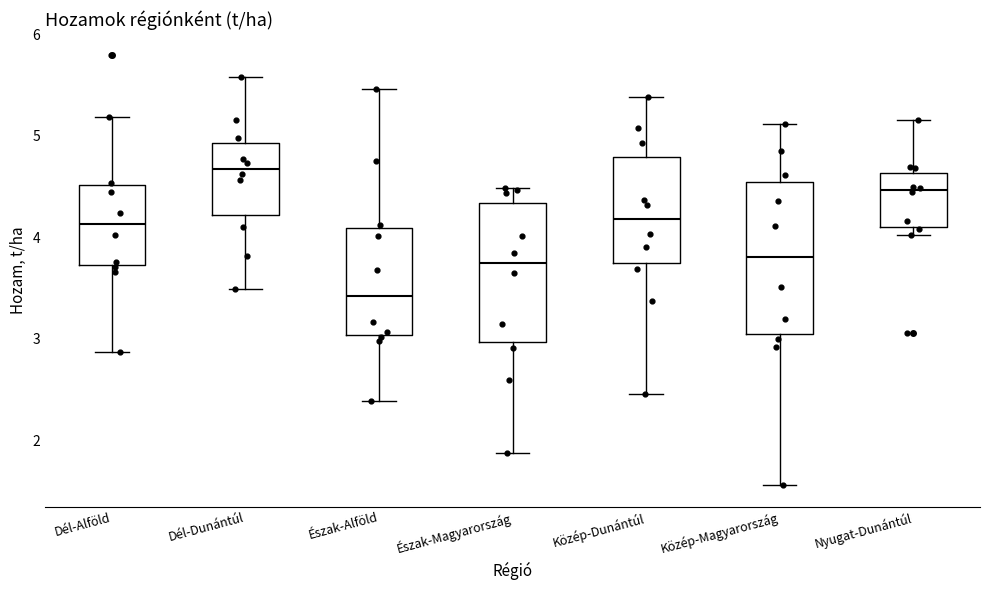

Which box's median line is the highest?

Dél-Dunántúl